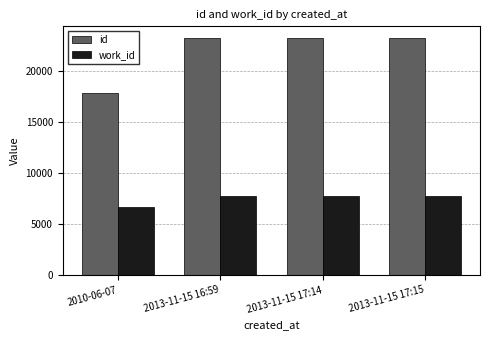

Rank the series at 2010-06-07 from lowest to highest value.

work_id, id